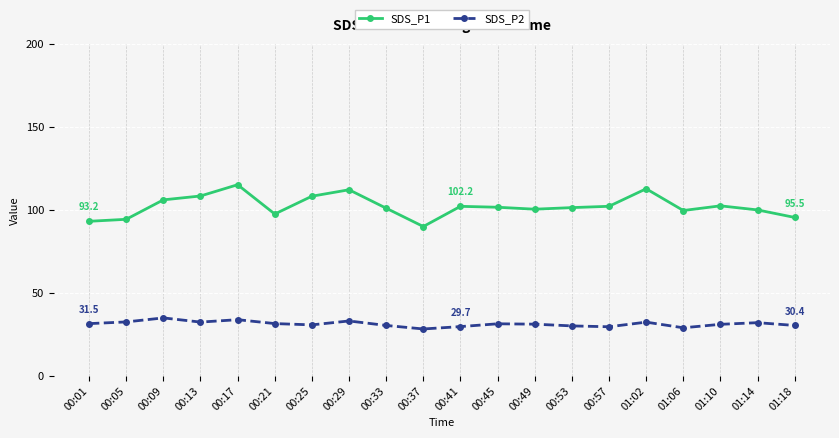

At which label does SDS_P1 reach its peak?

00:17